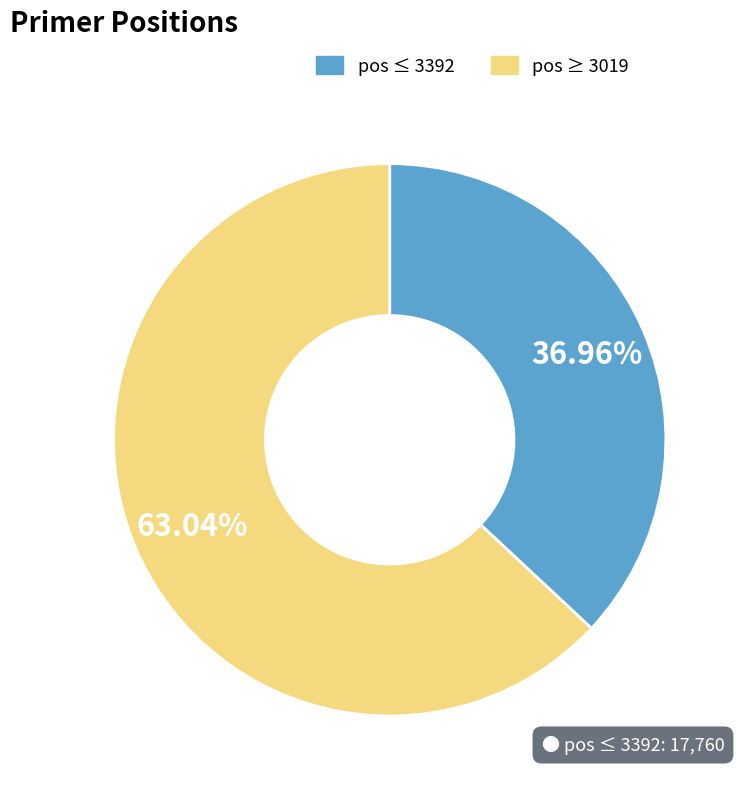

Is there a majority slice in this chart?

Yes